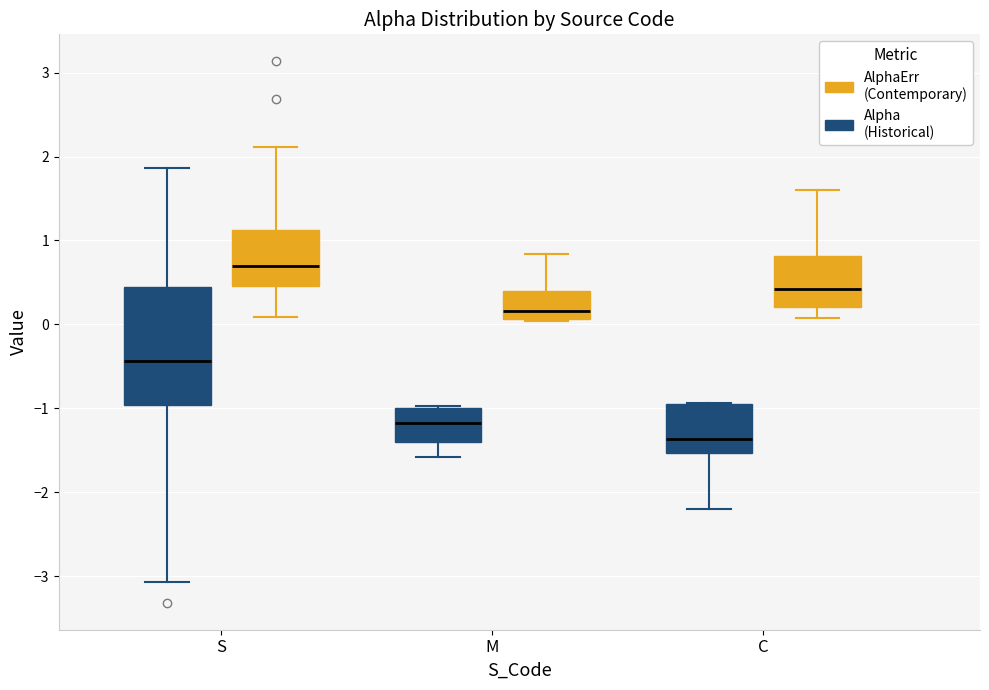

Reading left to right, transcribe this box plot: for each box, give where its median line is, the range the box spans, and where its two whiskers end, as read against the y-axis. The values are not printed on the chart, so give them approximately, as read against the axis.

S (Alpha (Historical)): median -0.4, box -1.0 to 0.5, whiskers -3.1 to 1.9
S (AlphaErr (Contemporary)): median 0.7, box 0.5 to 1.1, whiskers 0.1 to 2.1
M (Alpha (Historical)): median -1.2, box -1.4 to -1.0, whiskers -1.6 to -1.0
M (AlphaErr (Contemporary)): median 0.2, box 0.1 to 0.4, whiskers 0.0 to 0.8
C (Alpha (Historical)): median -1.4, box -1.5 to -0.9, whiskers -2.2 to -0.9
C (AlphaErr (Contemporary)): median 0.4, box 0.2 to 0.8, whiskers 0.1 to 1.6